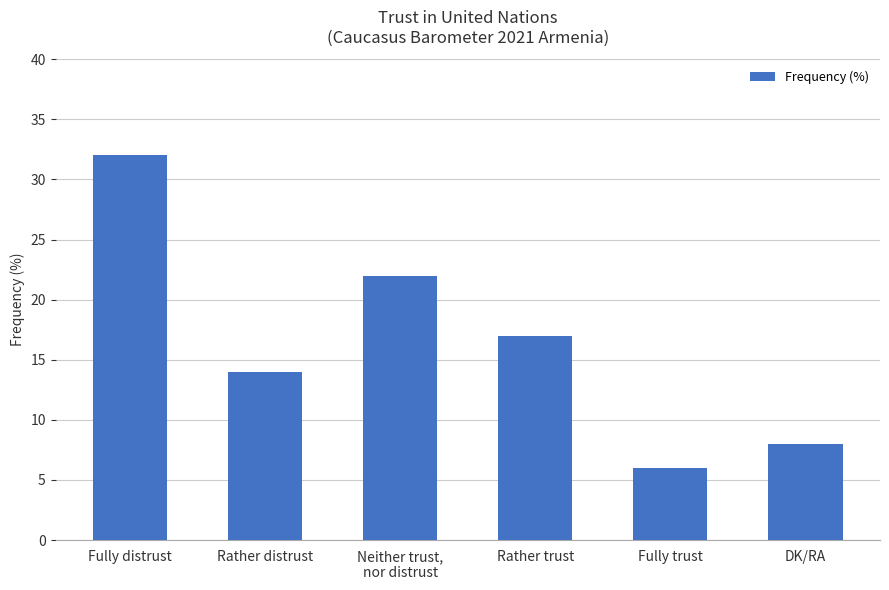

What is the label of the 3rd bar from the right?

Rather trust